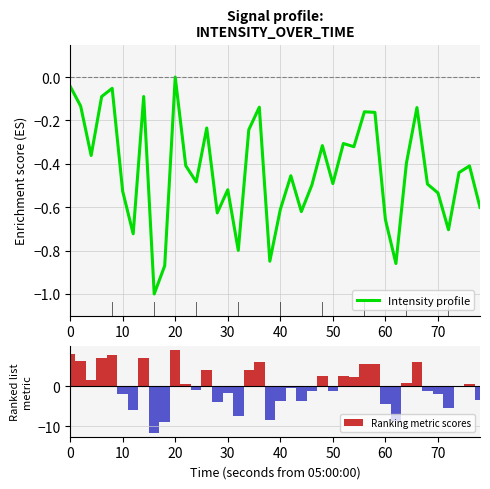

True or false: Ranking metric scores has a value of -4.6 at 60.

True